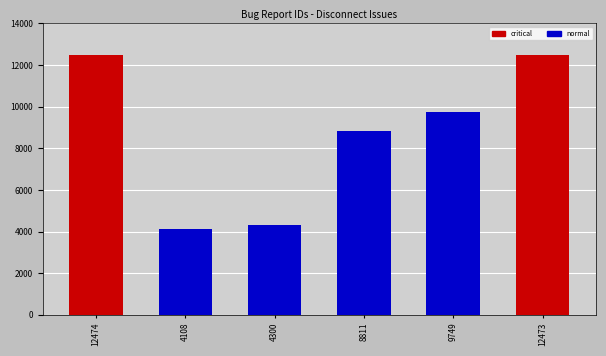

What is the sum of all values?

51915